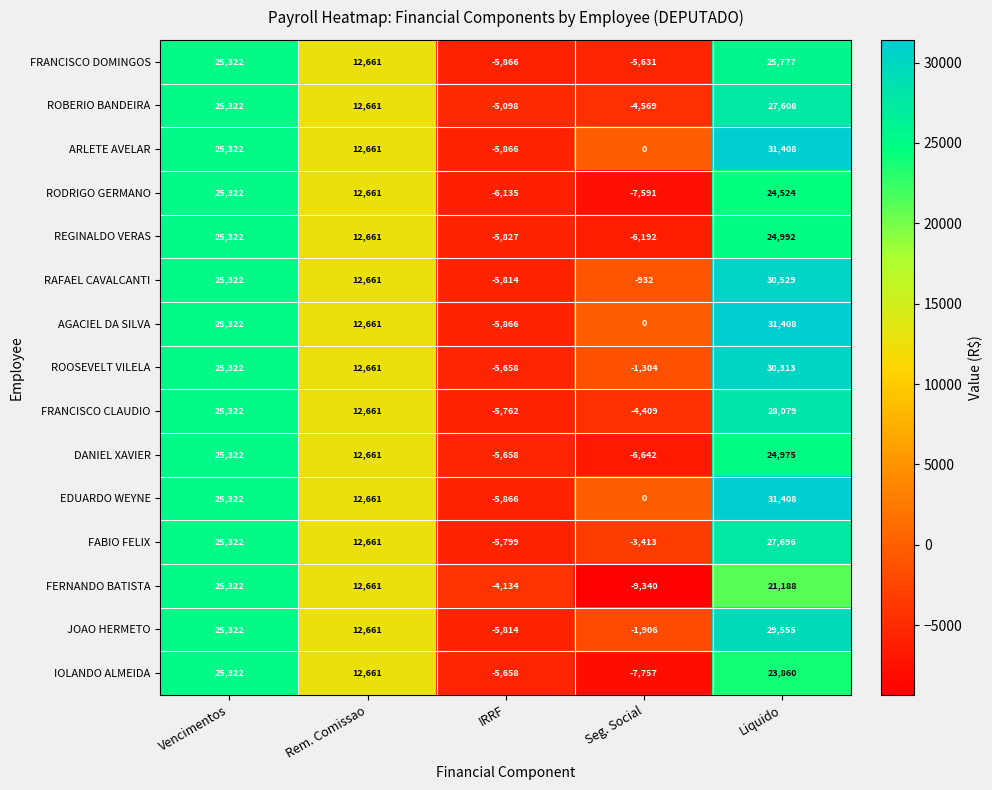

Count the AGACIEL DA SILVA values in the range 0 to 25322.

3